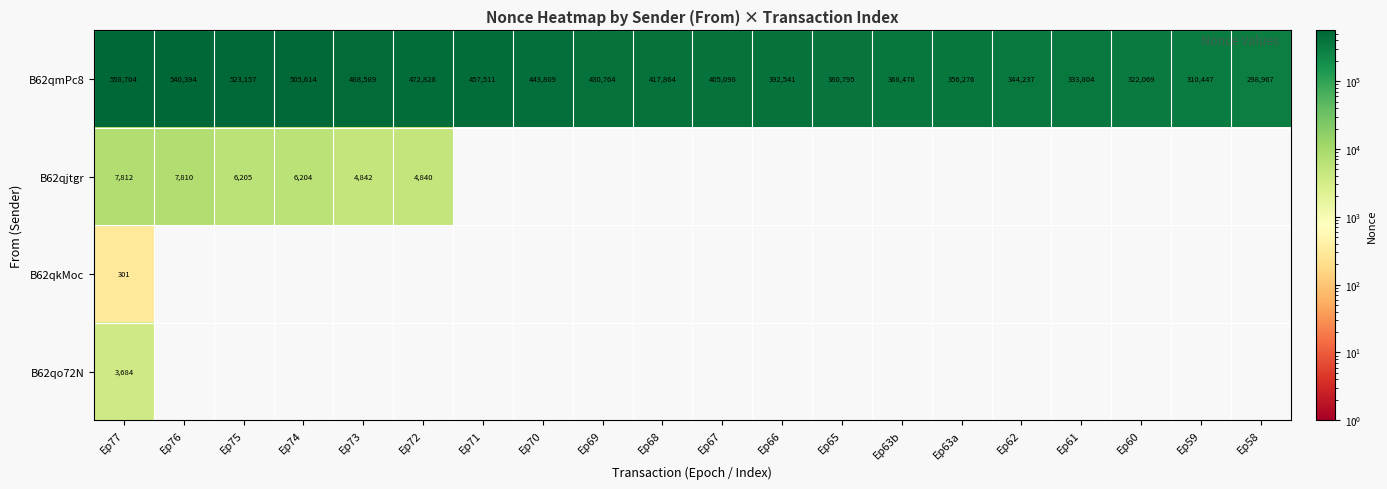

What is the difference between the highest and lowest values at Ep72?

467988.0